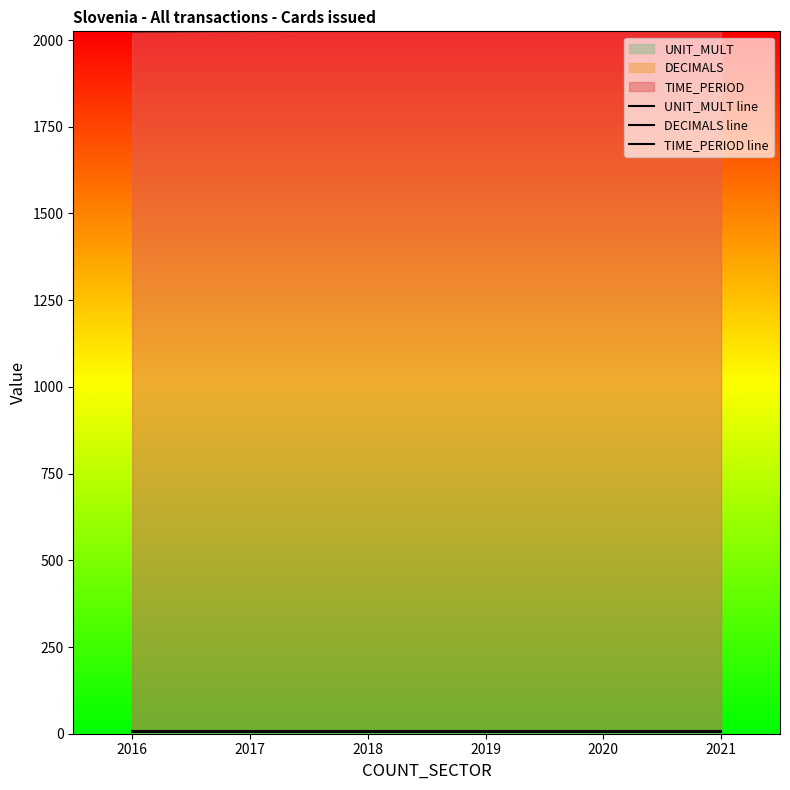

True or false: TIME_PERIOD line has more than 2 interior local peaks.

False